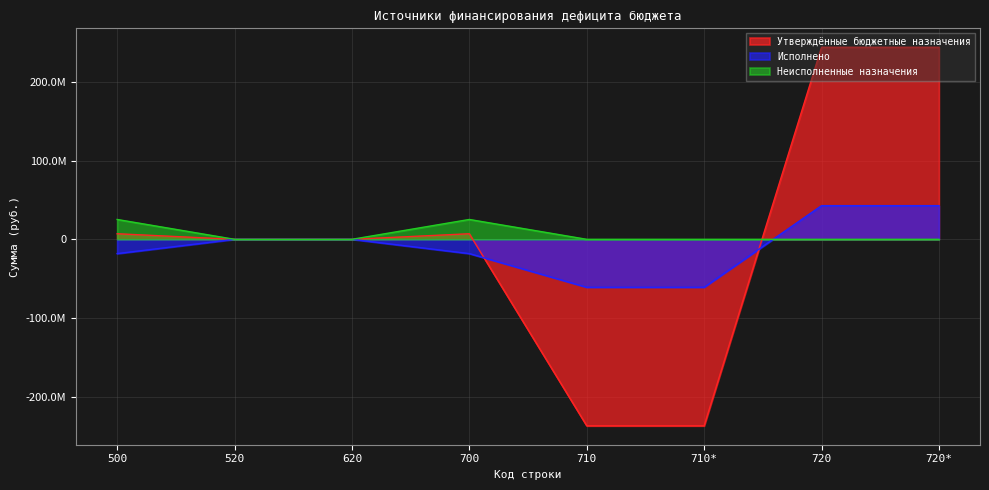

What is the average value of the Исполнено series?

-9061465.8